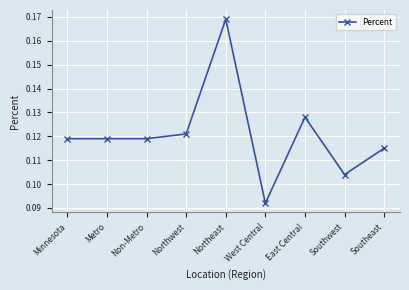

The chart shows a value of 0.3 at Northeast. True or false?

False